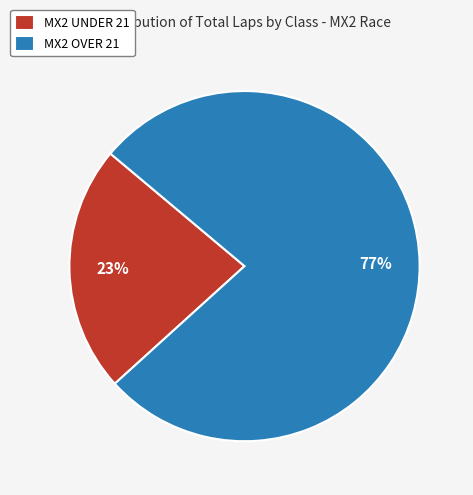

What percentage is the MX2 UNDER 21 slice, to the nearest percent?

23%